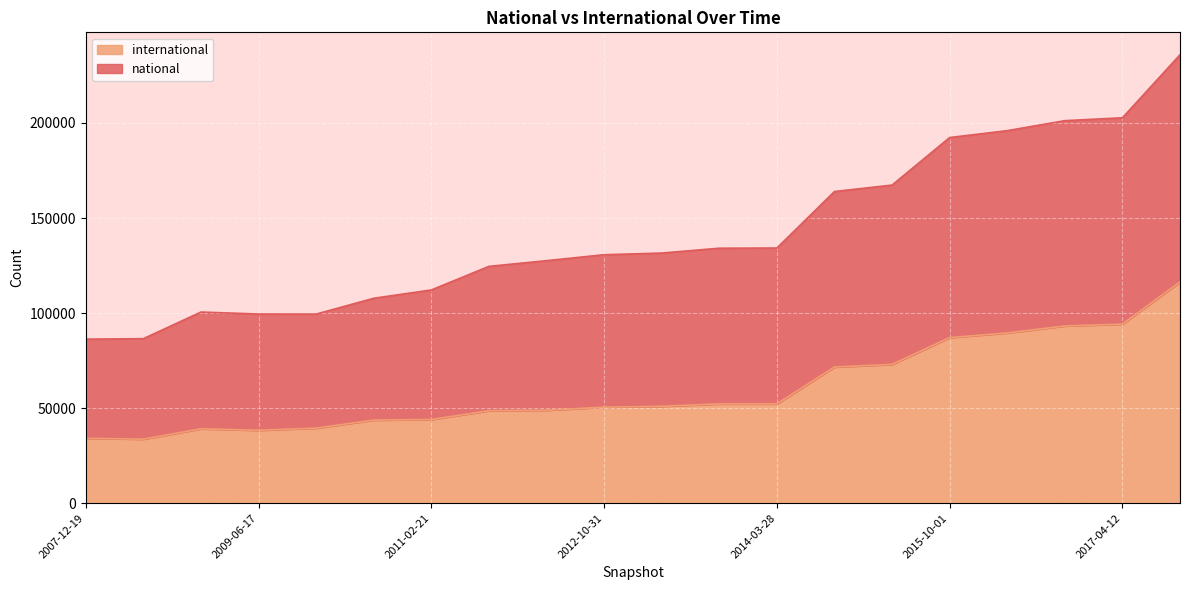

At which category does international reach its first local valley?

2008-06-27